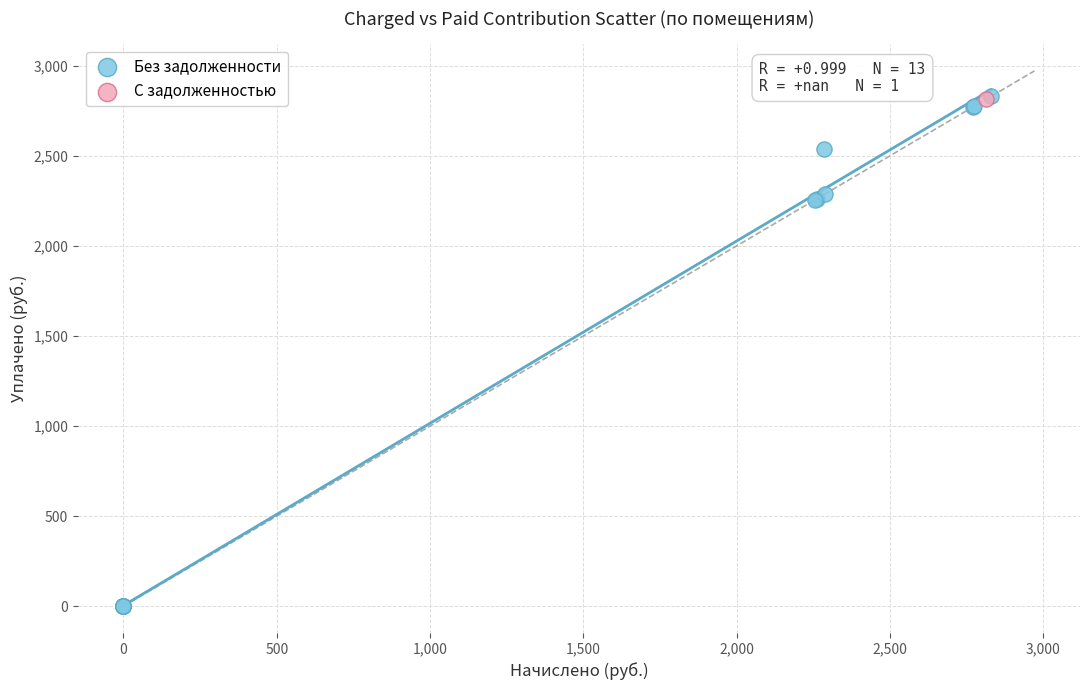

What are all the series names shown in the legend?

Без задолженности, С задолженностью